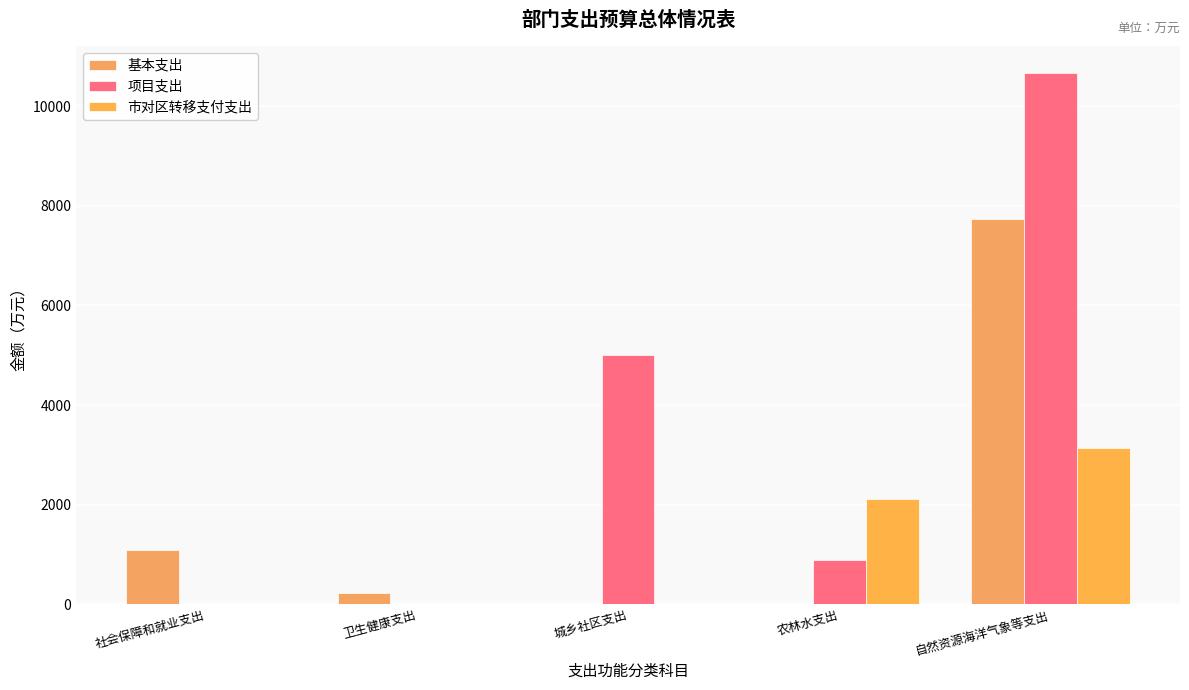

Reading left to right, what are all the values shown in this chart?

基本支出: 社会保障和就业支出=1094.6	卫生健康支出=235.6	城乡社区支出=0.0	农林水支出=0.0	自然资源海洋气象等支出=7745.4
项目支出: 社会保障和就业支出=0.0	卫生健康支出=0.0	城乡社区支出=5000.0	农林水支出=888.0	自然资源海洋气象等支出=10672.0
市对区转移支付支出: 社会保障和就业支出=0.0	卫生健康支出=0.0	城乡社区支出=0.0	农林水支出=2108.0	自然资源海洋气象等支出=3140.0